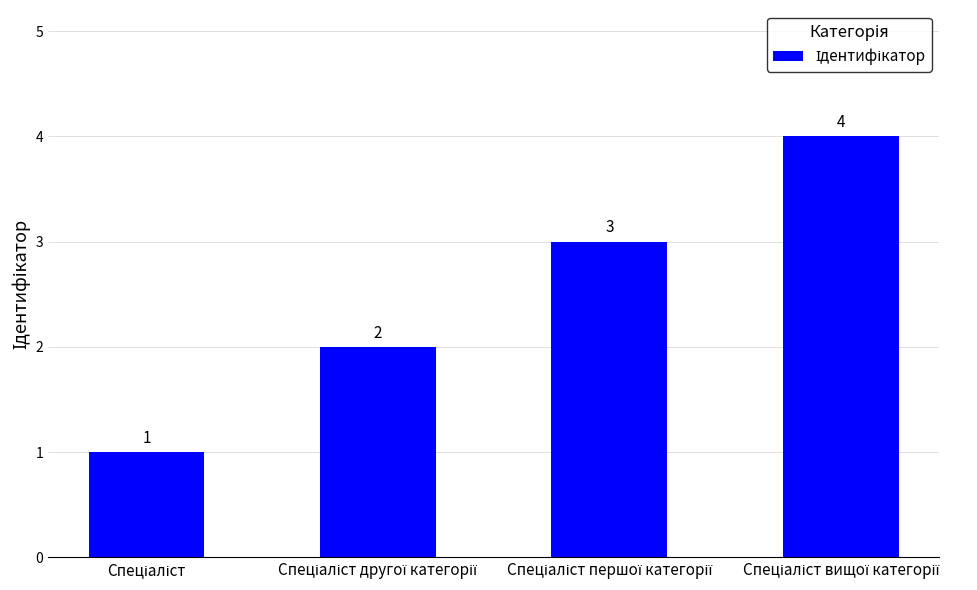

How many values are below 3?

2